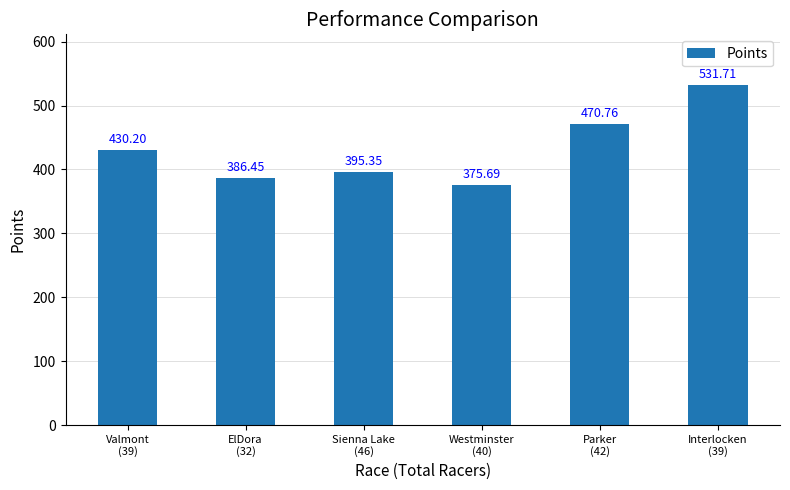

What is the change in value from ElDora
(32) to Sienna Lake
(46)?

+8.9